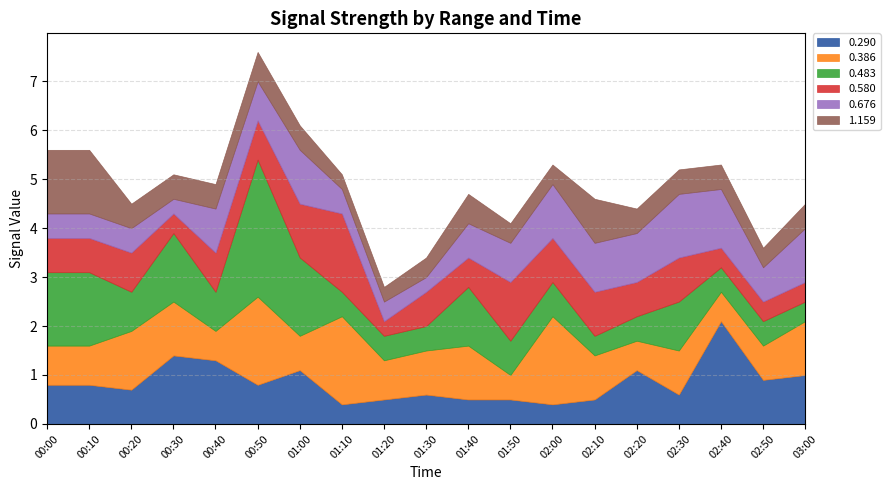

True or false: 0.386 has a value of 0.8 at 01:20.

True